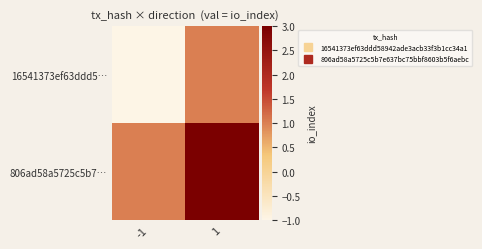

Rank the series at -1 from highest to lowest value.

806ad58a5725c5b7…, 16541373ef63ddd5…